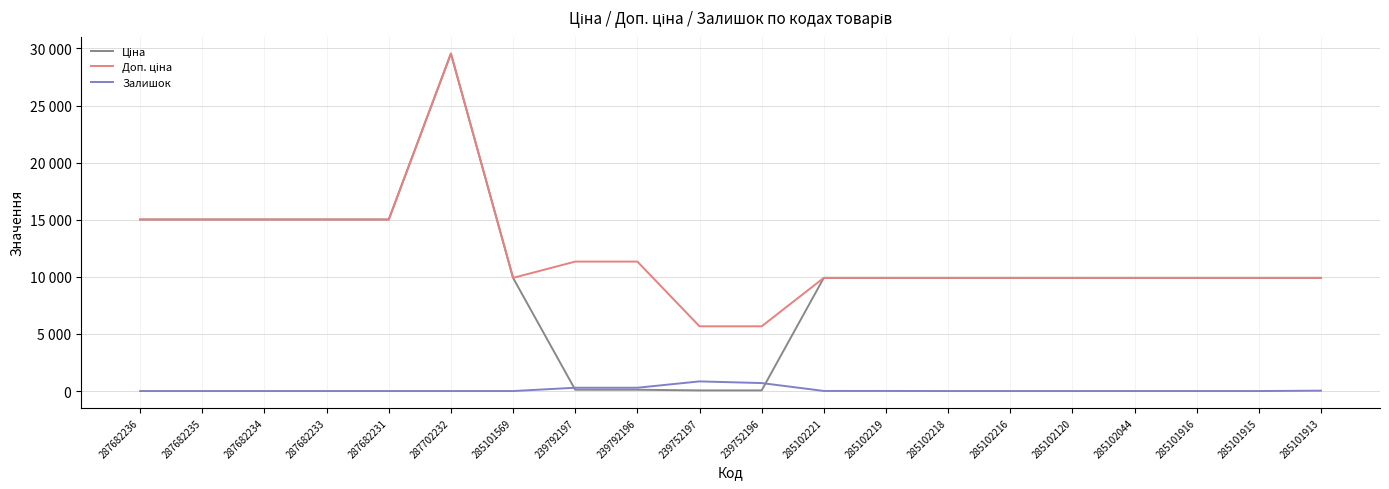

What is the label of the 11th point from the right?

239752197